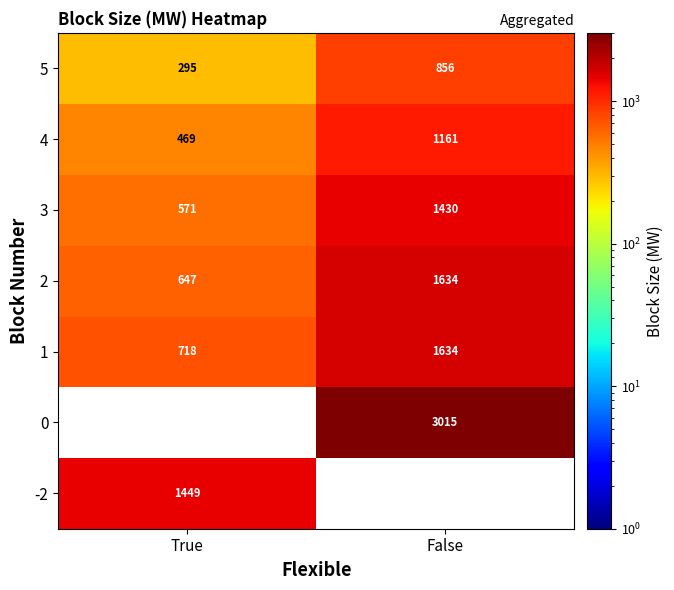

How many 4 values are between 469 and 1161?

2